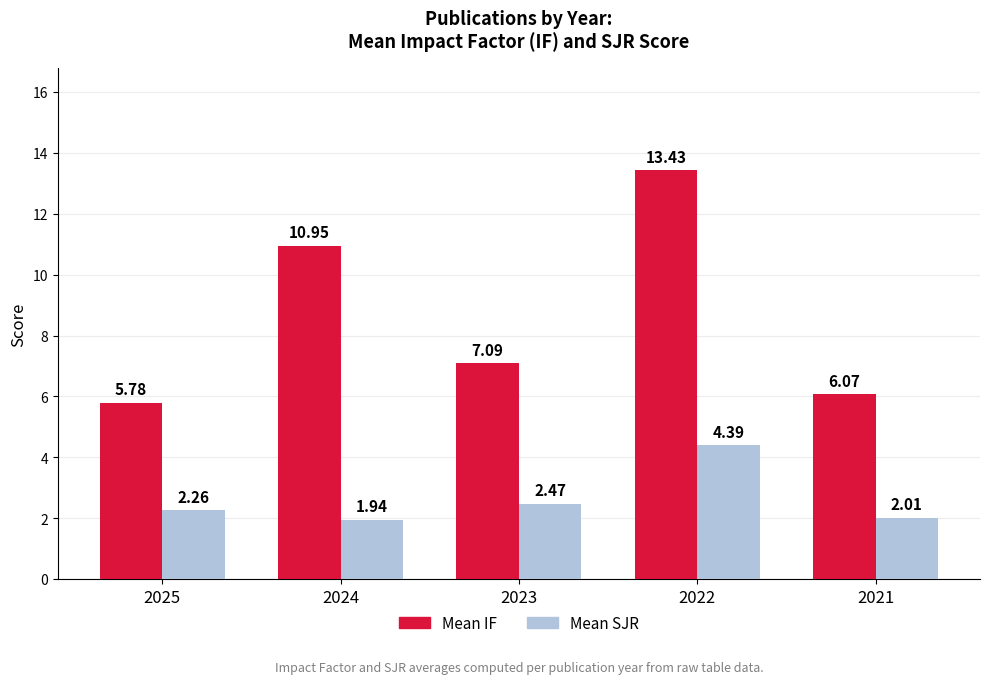

What is the total value across all series at 2023?

9.6